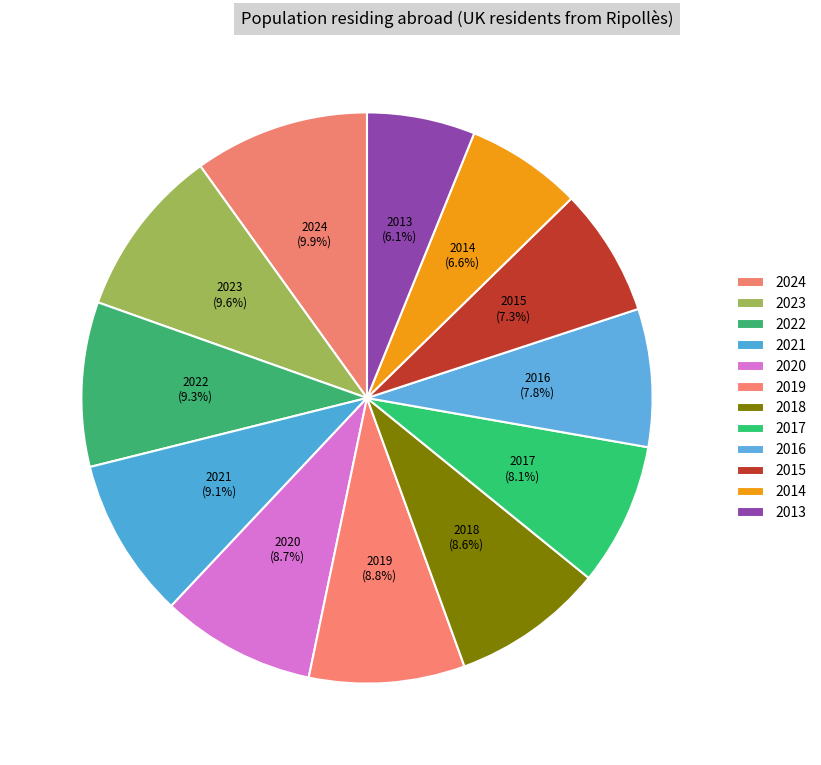

What portion of the pie excludes 2013?

93.9%